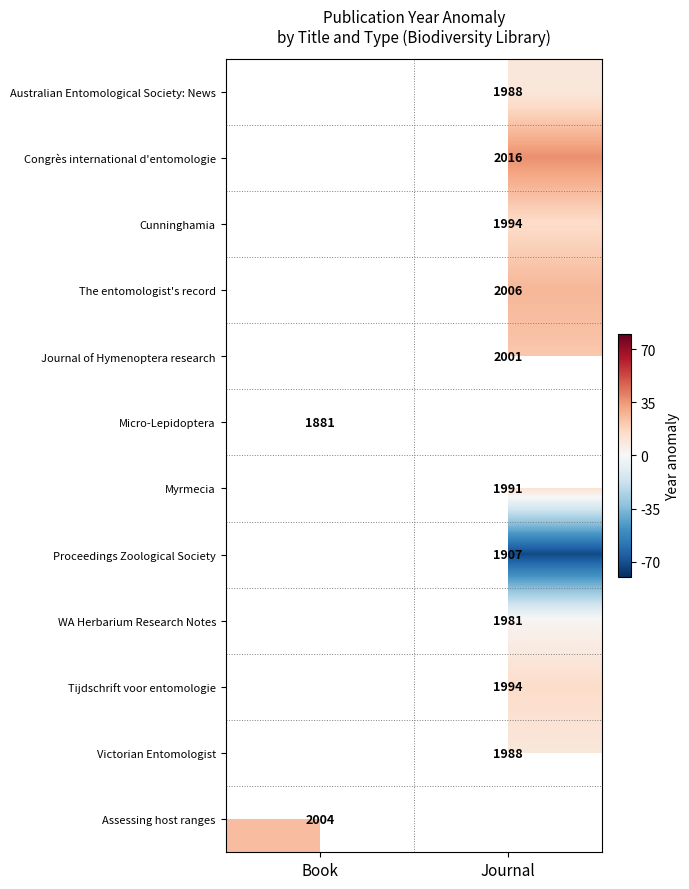

Count the number of categories in the chart.

2